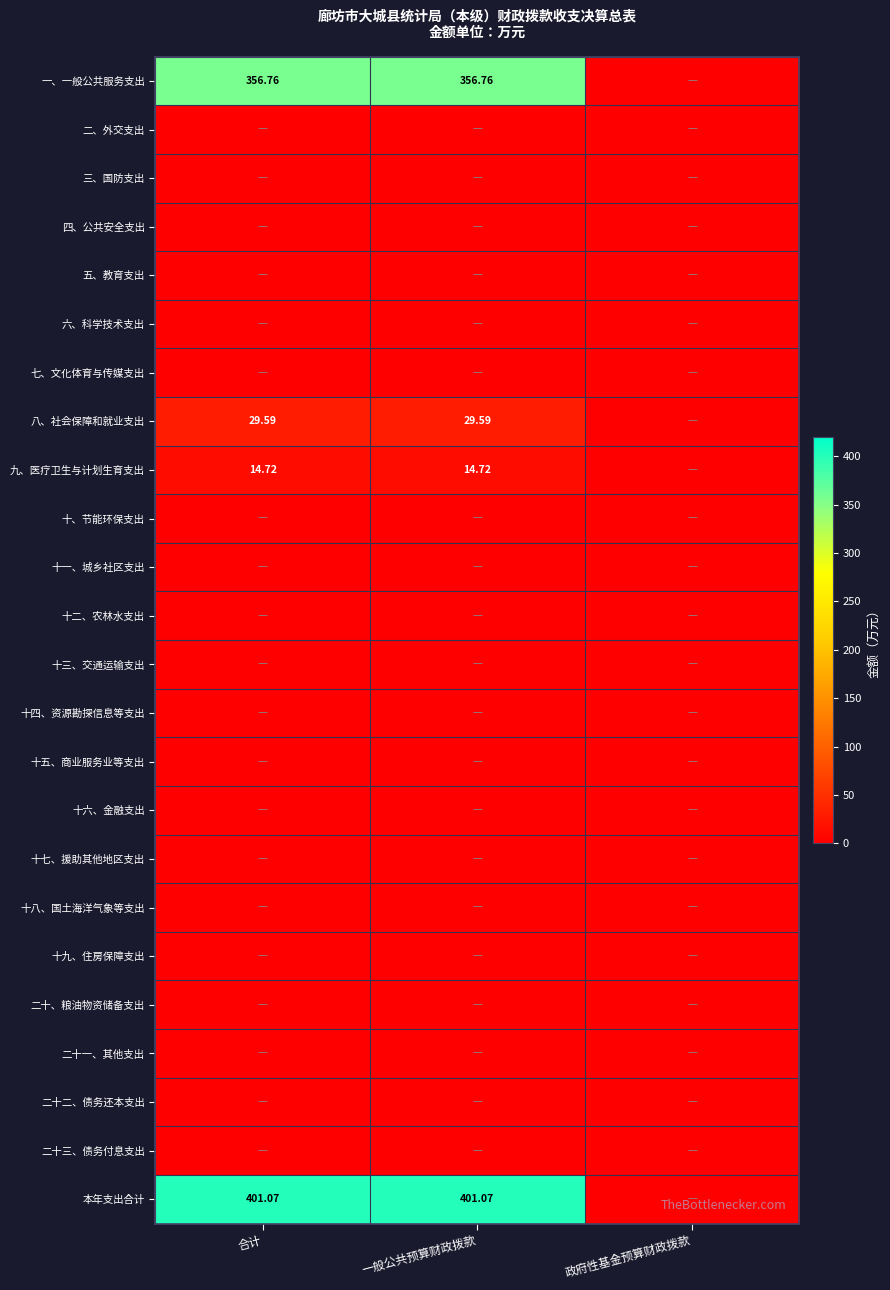

Which series has the largest total across all categories?

本年支出合计